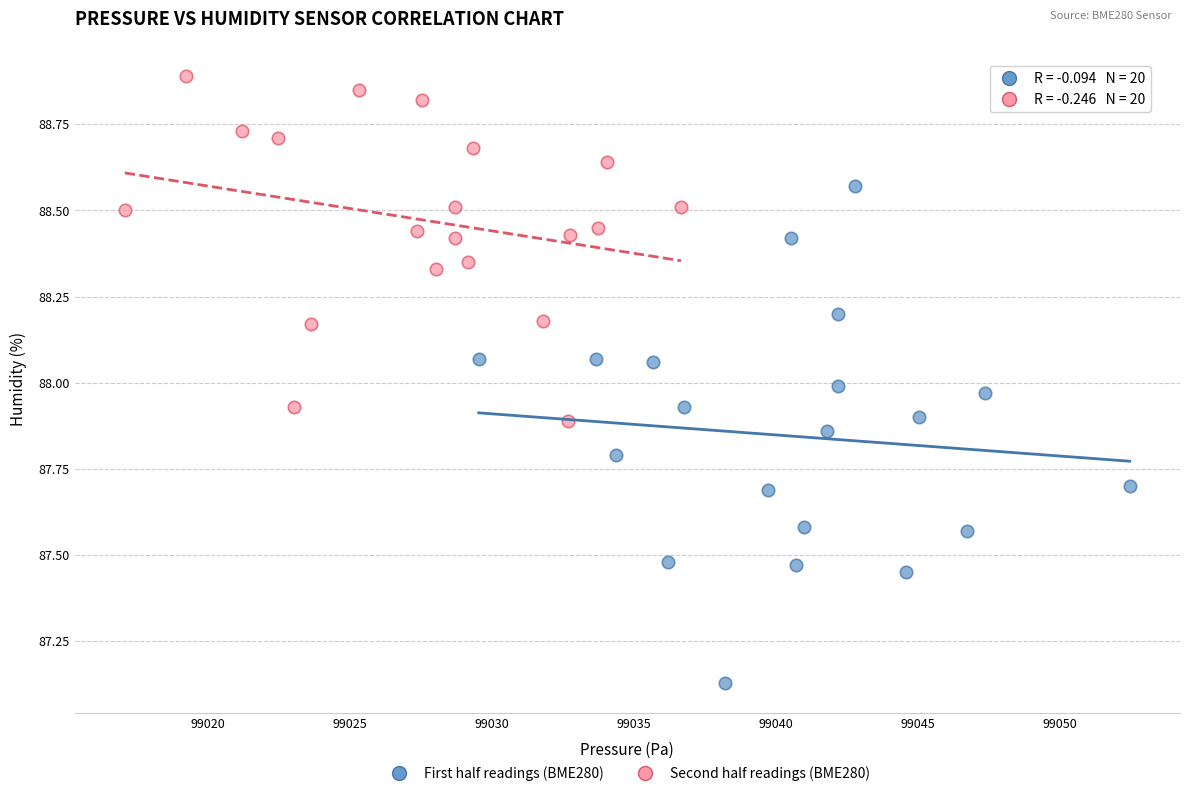

Which series contains the lowest Y value?

First half readings (BME280)